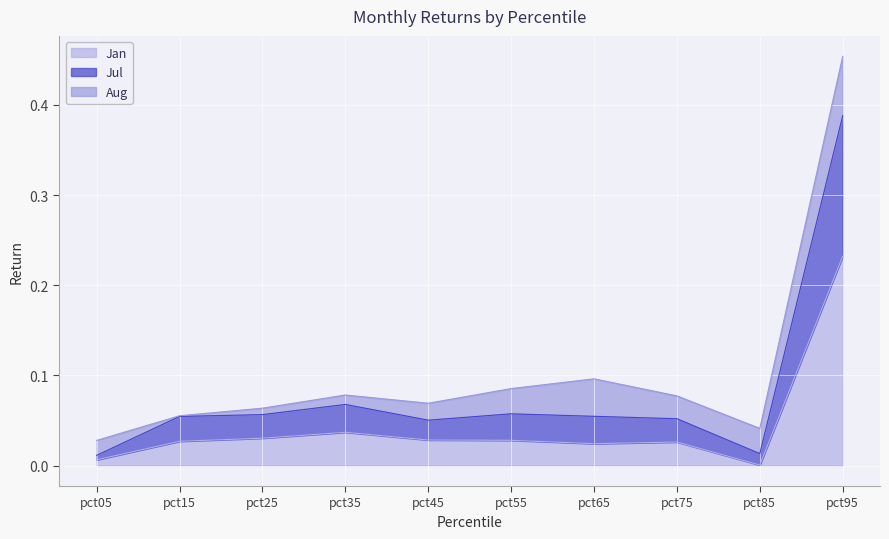

At which label does Jan reach its peak?

pct95